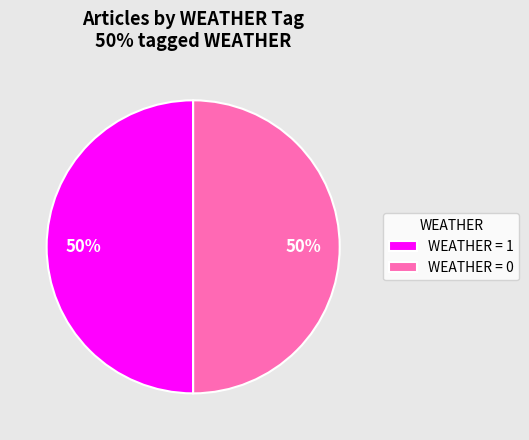

What is the ratio of the value at WEATHER = 1 to the value at WEATHER = 0?

1.0